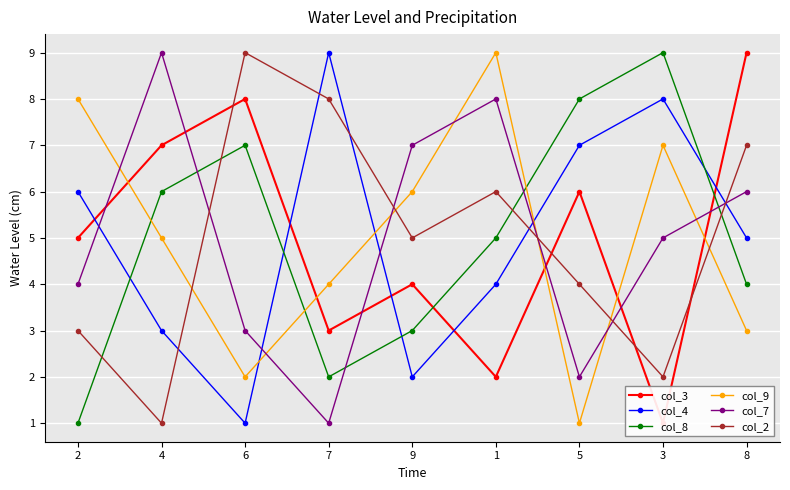

What is the difference between the col_3 values at 7 and 4?

4